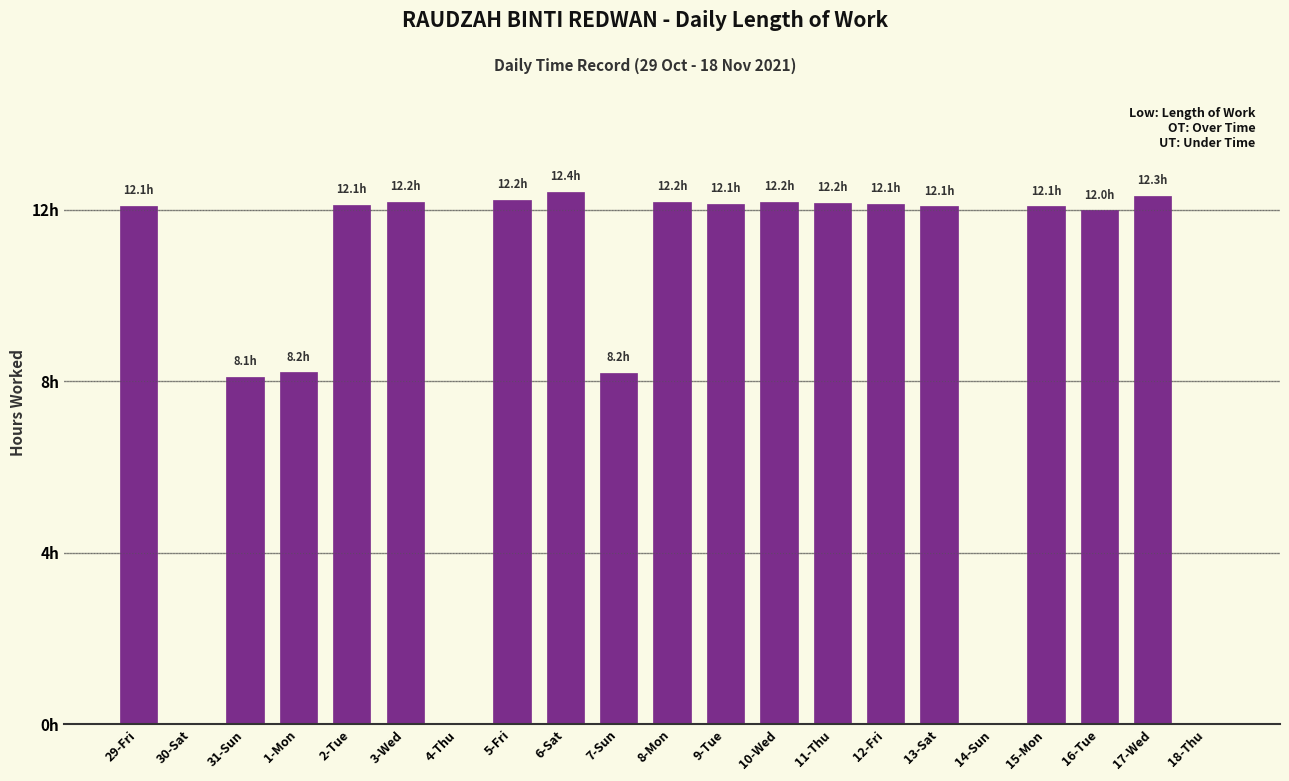

True or false: the data shows 20.1 at 6-Sat.

False